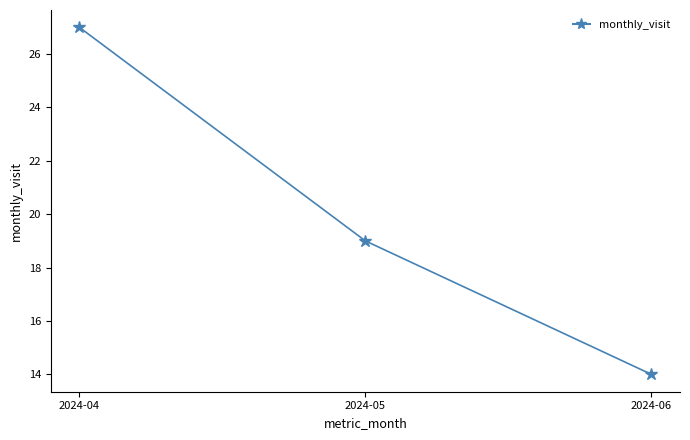

How many lines are shown in the chart?

1